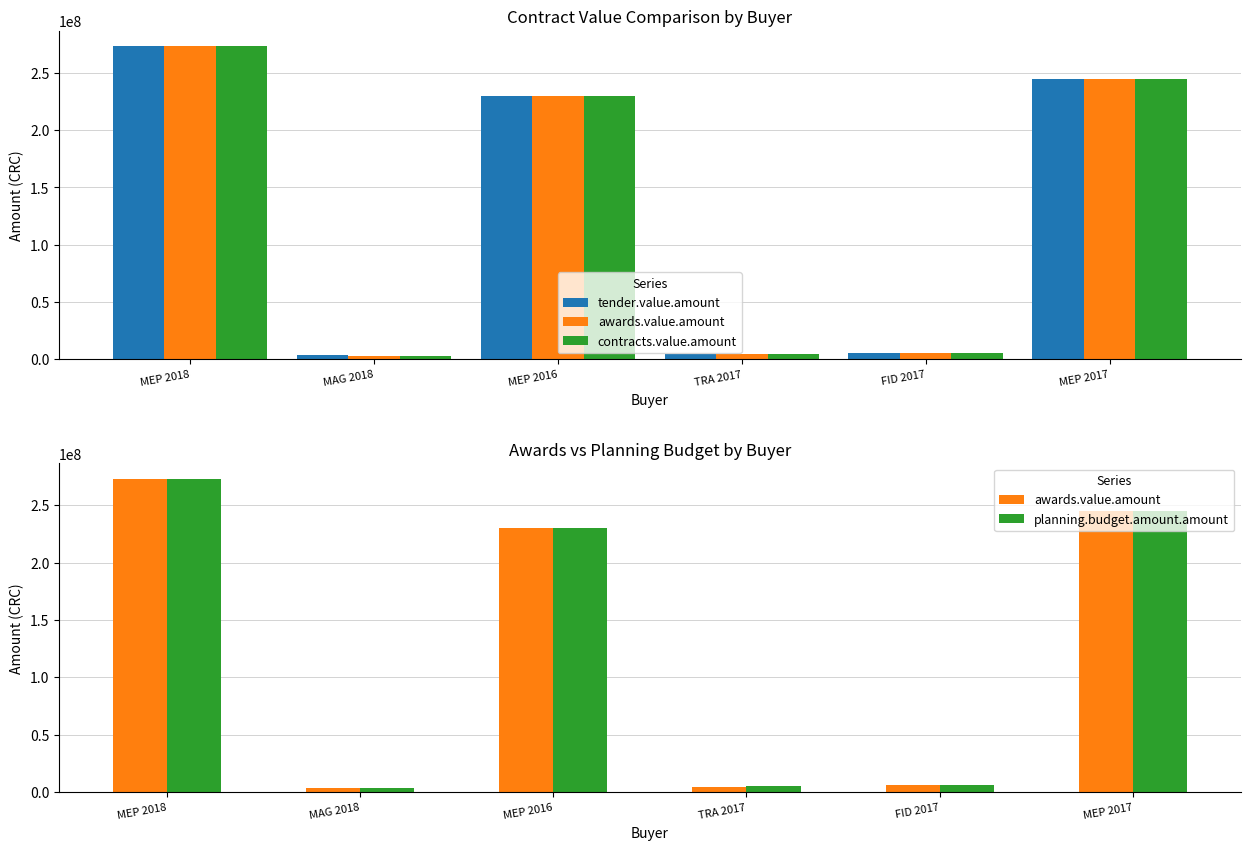

Is it true that planning.budget.amount.amount equals 5000000.0 at TRA 2017?

True